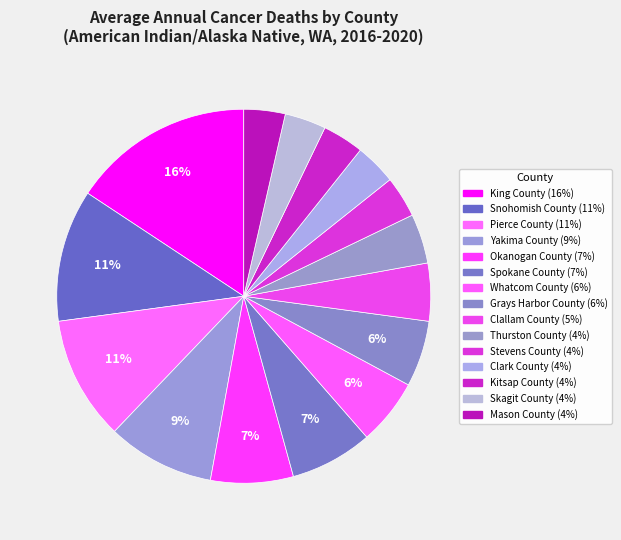

Which slice is the largest?

King County